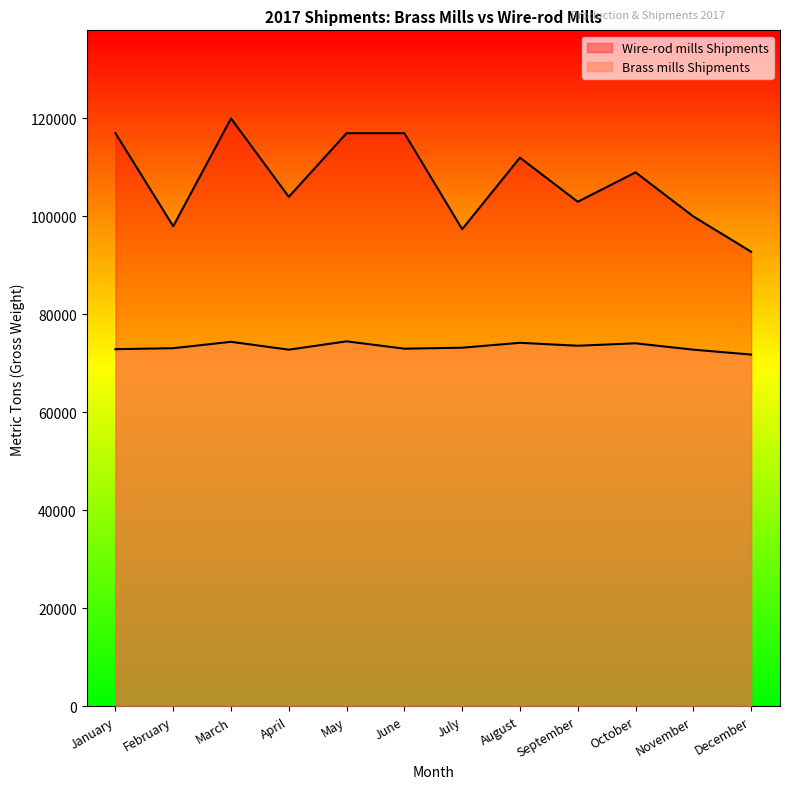

List the series in order of their peak value, highest first.

Wire-rod mills Shipments, Brass mills Shipments